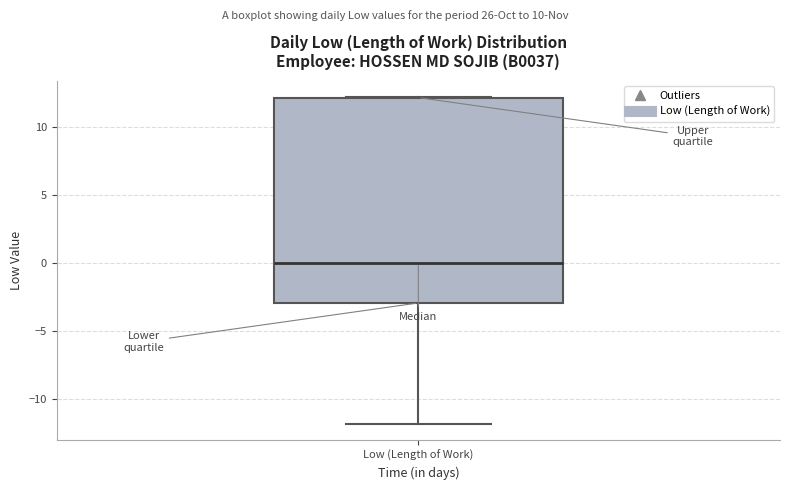

Transcribe this box plot: give where the median line is, the range the box spans, and where the two whiskers end, as read against the y-axis. The values are not printed on the chart, so give them approximately, as read against the axis.

median 0, box -3 to 12, whiskers -12 to 12